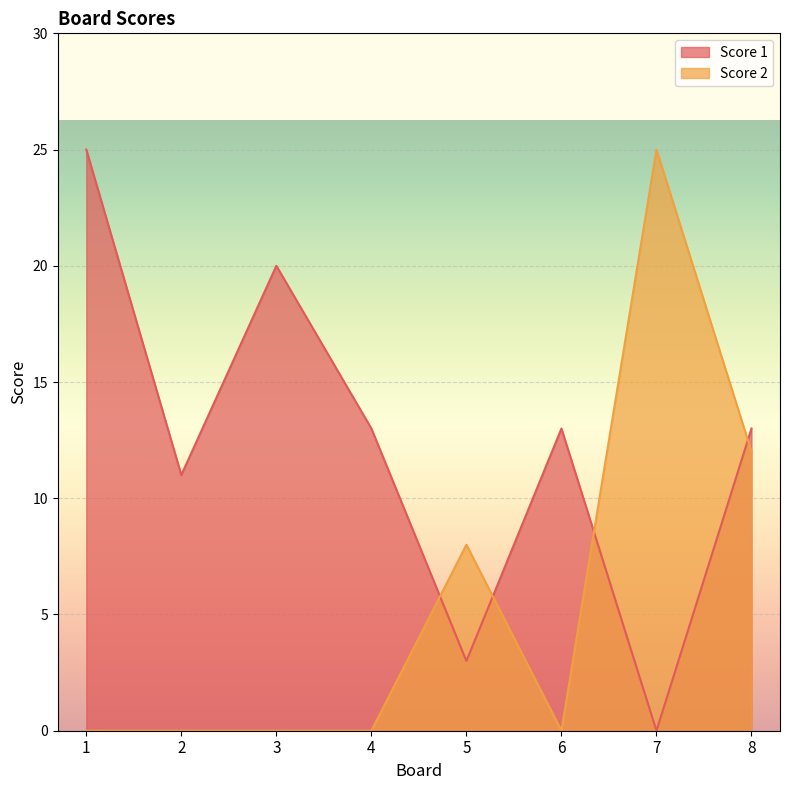

Read the Score 1 value at 8, to the nearest 5.

15